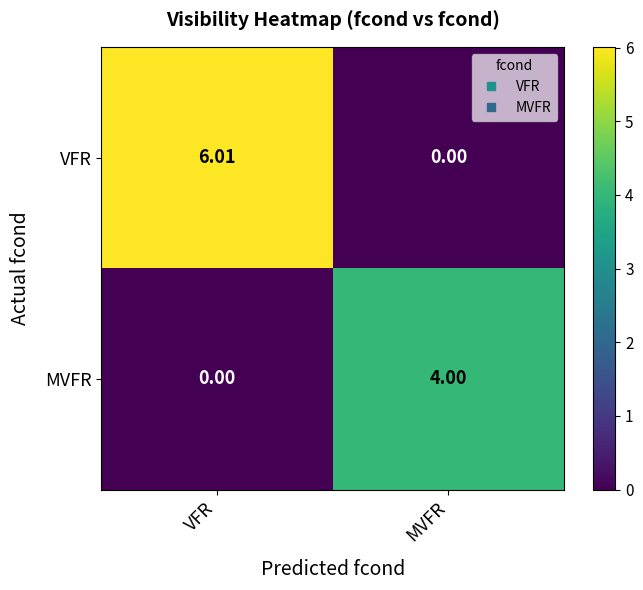

Between VFR and MVFR, which series saw the biggest shift?

VFR